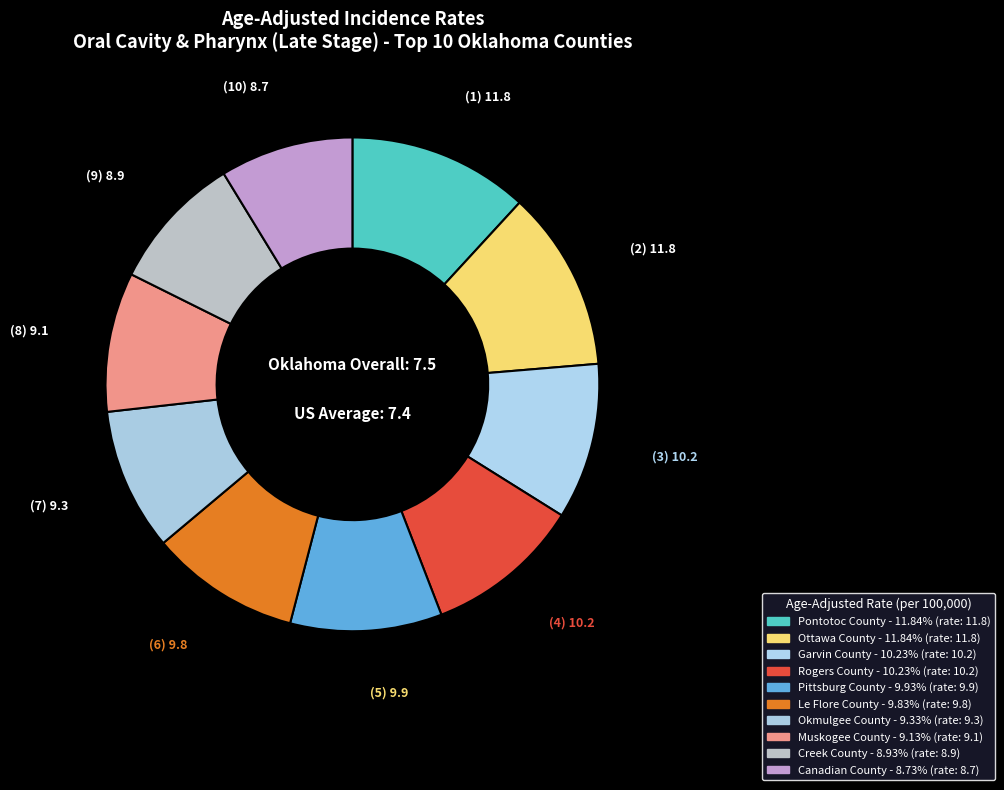

To the nearest percent, what is the average slice percentage?

10%